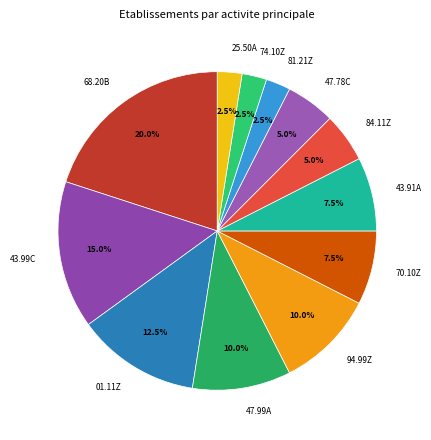

What is the ratio of the value at 47.78C to the value at 70.10Z?

0.7